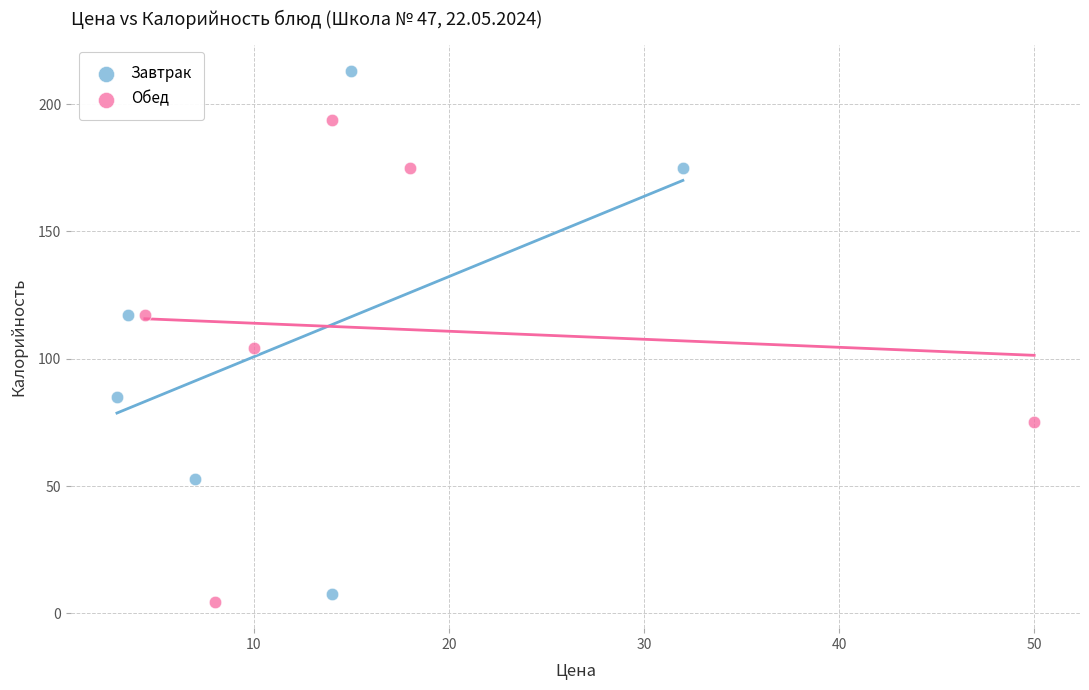

Which series contains the highest Y value?

Завтрак